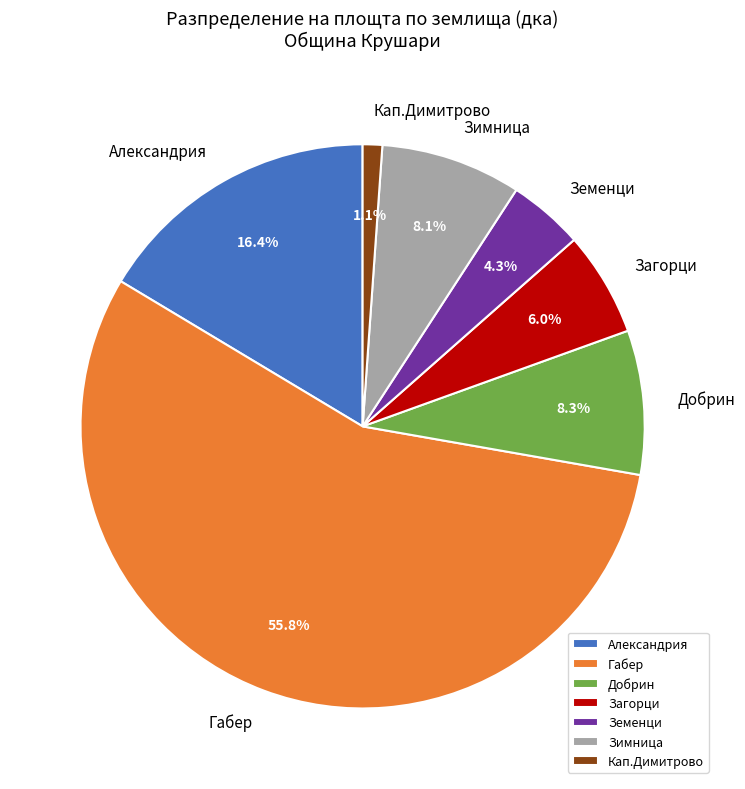

How much of the chart is everything except Добрин?

91.7%